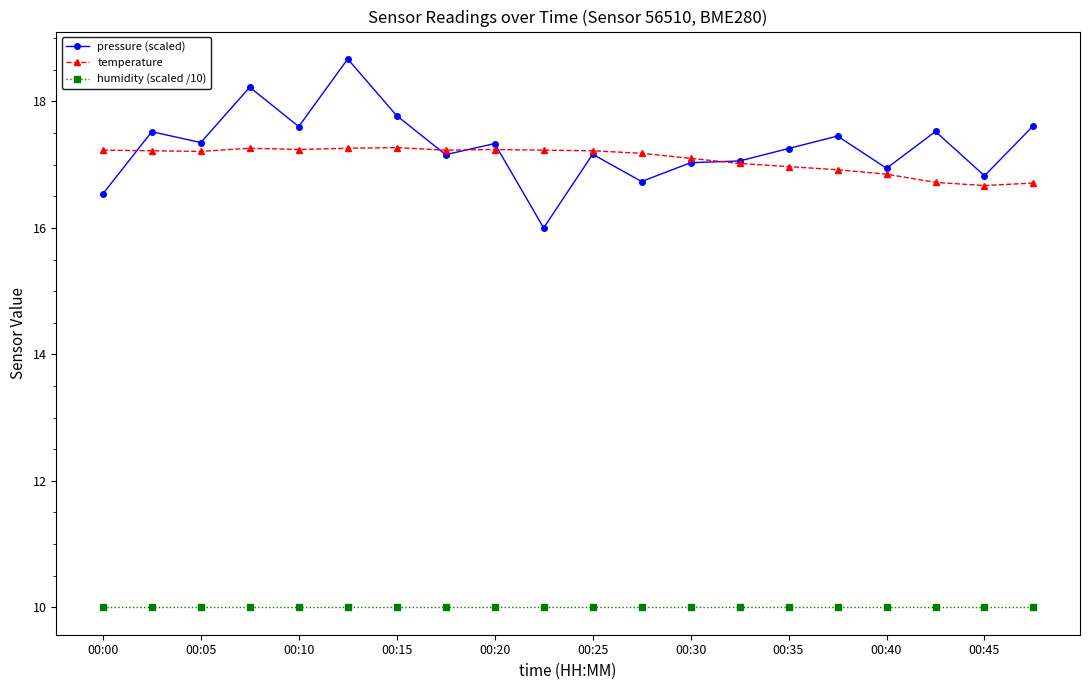

List the series in order of their peak value, highest first.

pressure (scaled), temperature, humidity (scaled /10)